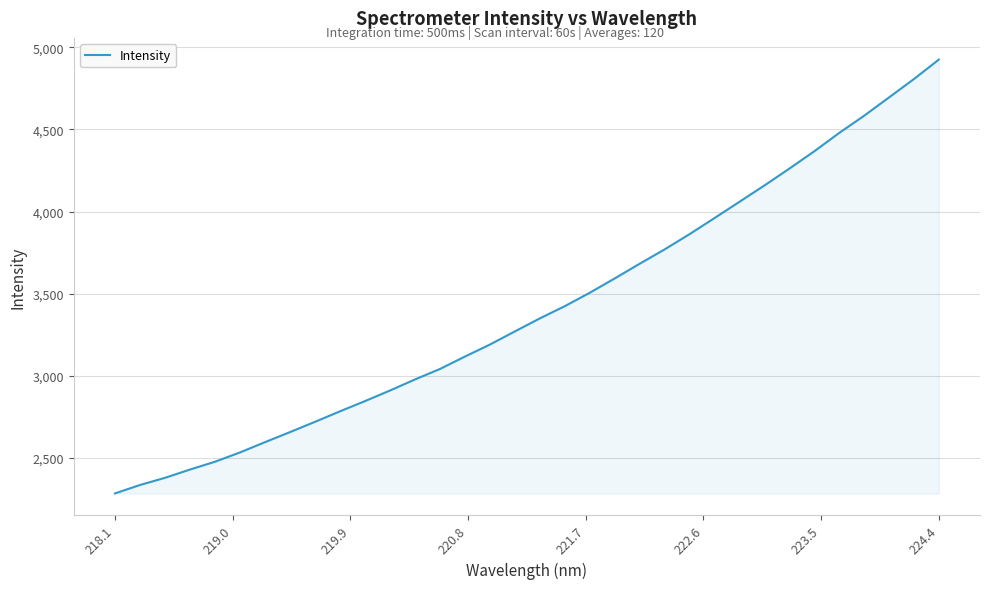

What is the difference between the maximum and minimum values?

2641.9